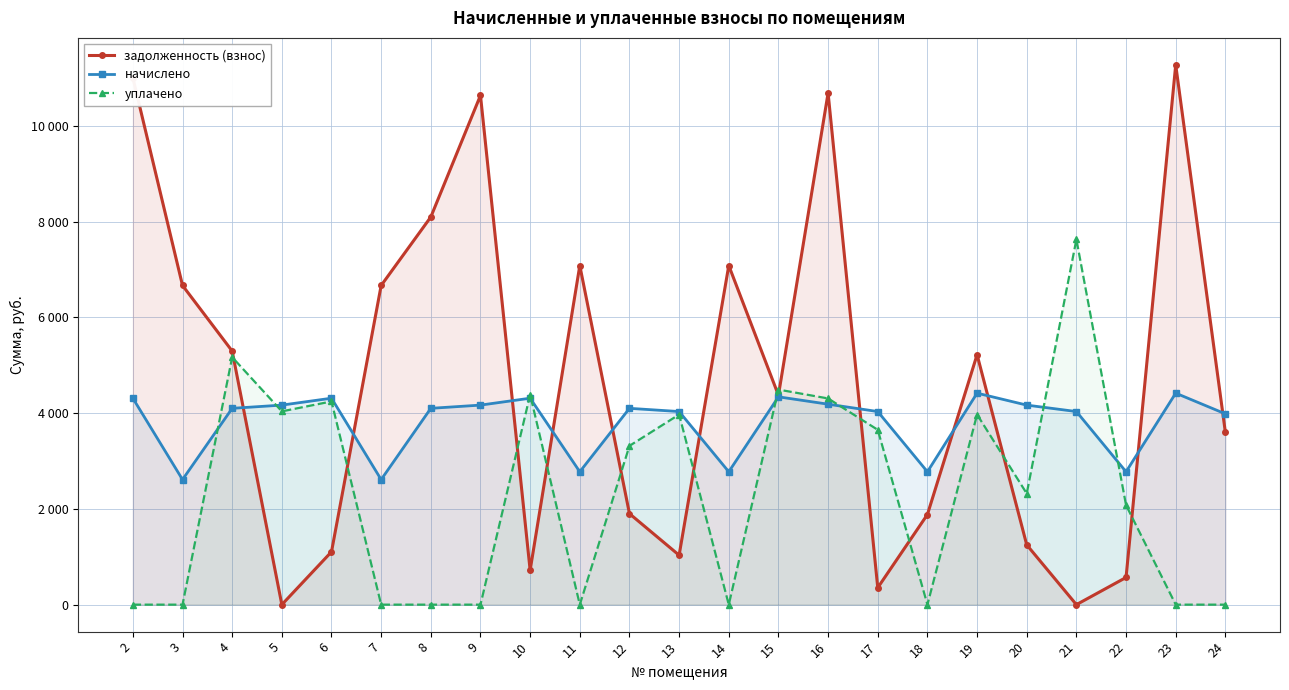

What is the sum of all уплачено values?

53555.4